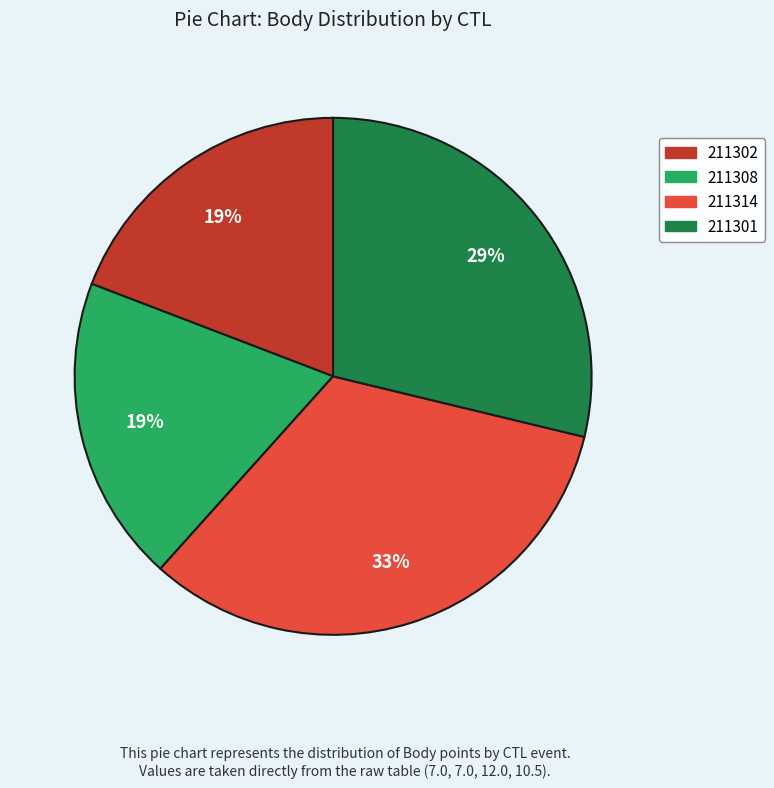

What percentage is the 211308 slice, to the nearest percent?

19%